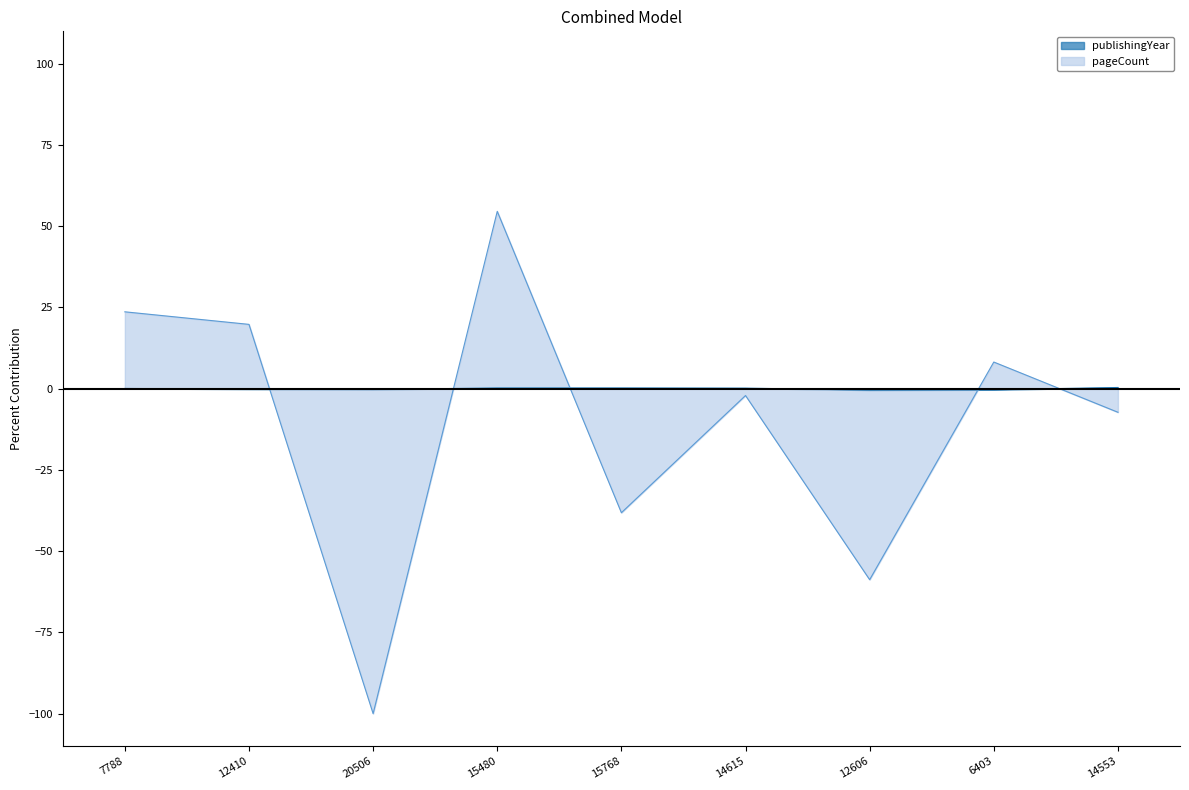

Is it true that pageCount equals 23.7 at 7788?

True